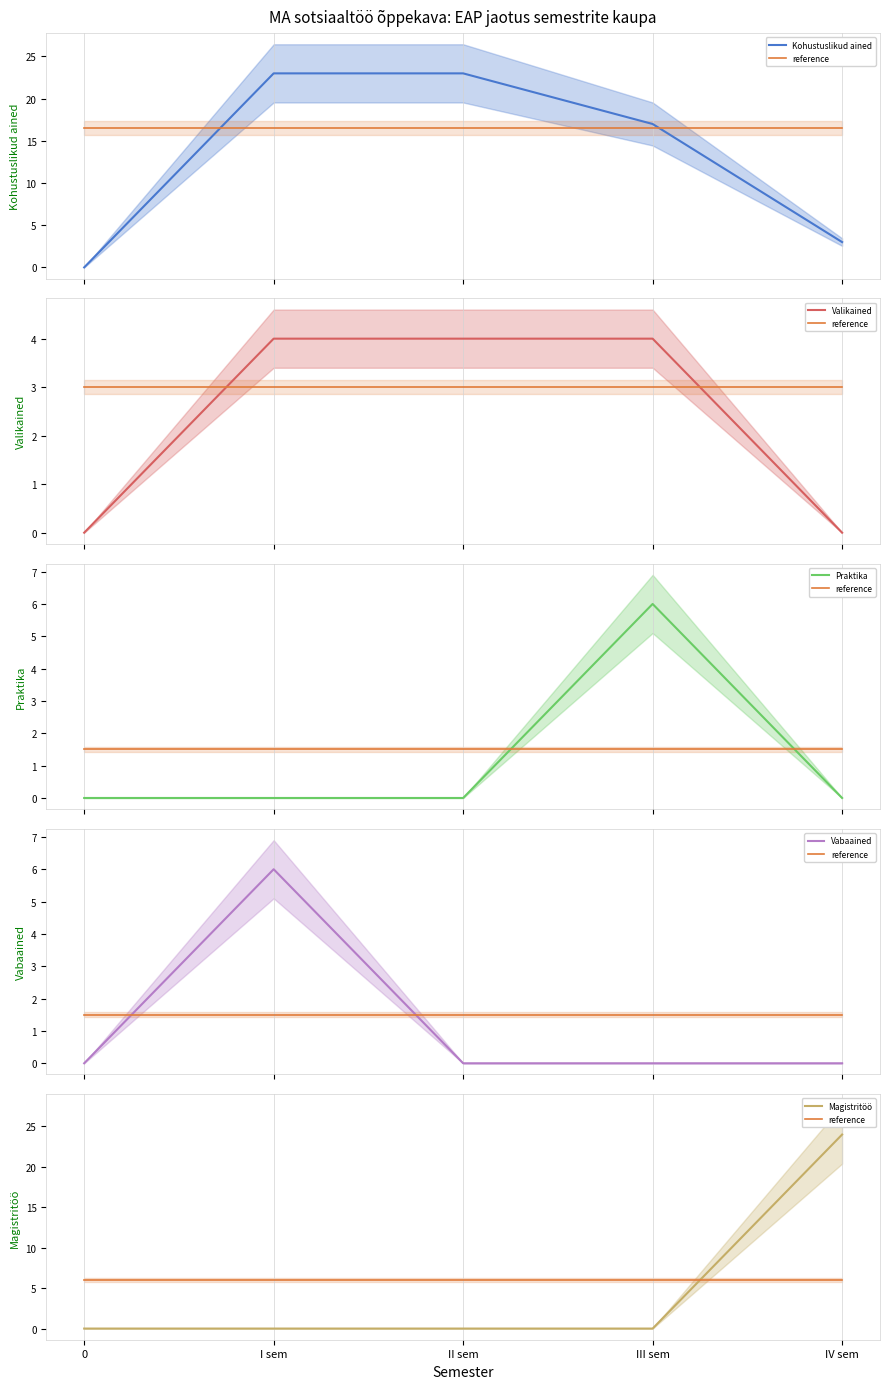

Is this an area chart (filled region under the line)?

No